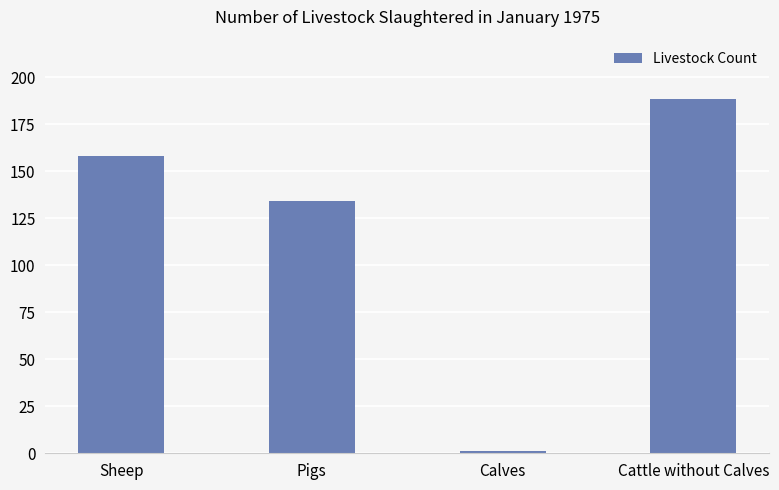

What is the difference between the values at Pigs and Calves?

133.3